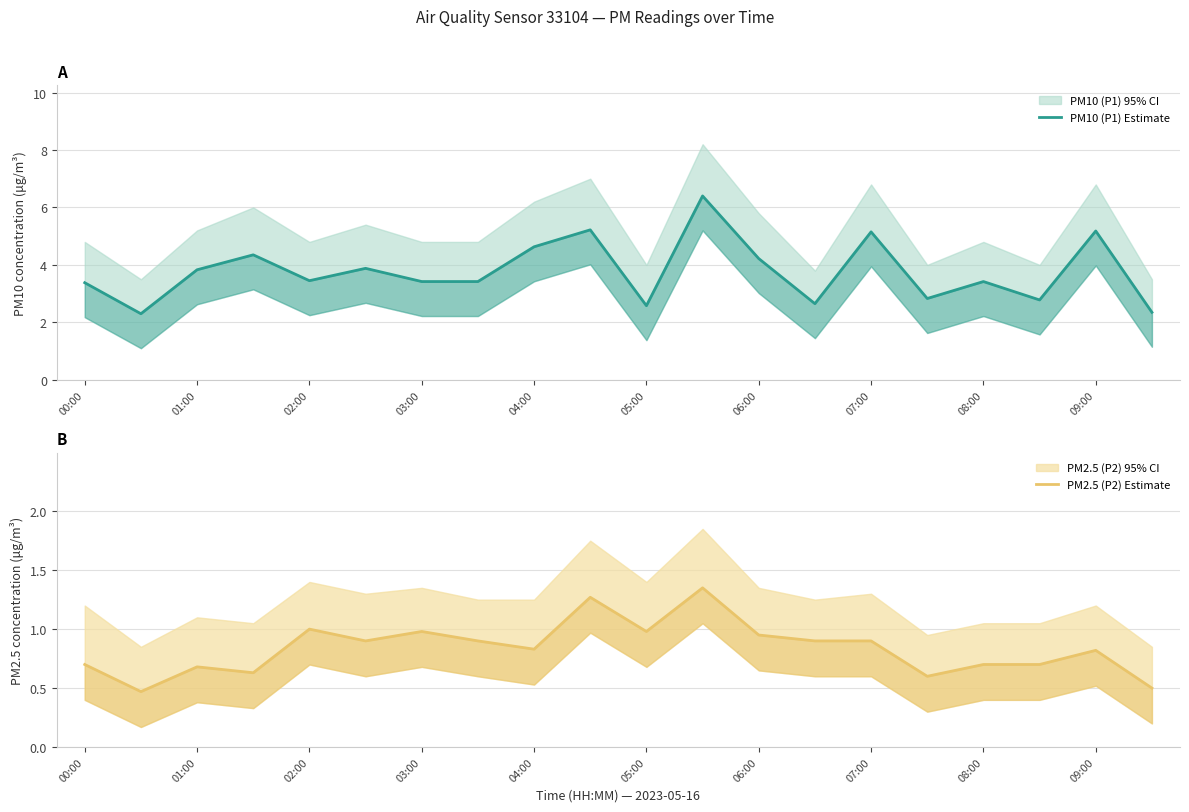

True or false: PM10 (P1) Estimate and PM2.5 (P2) Estimate intersect in this chart.

False